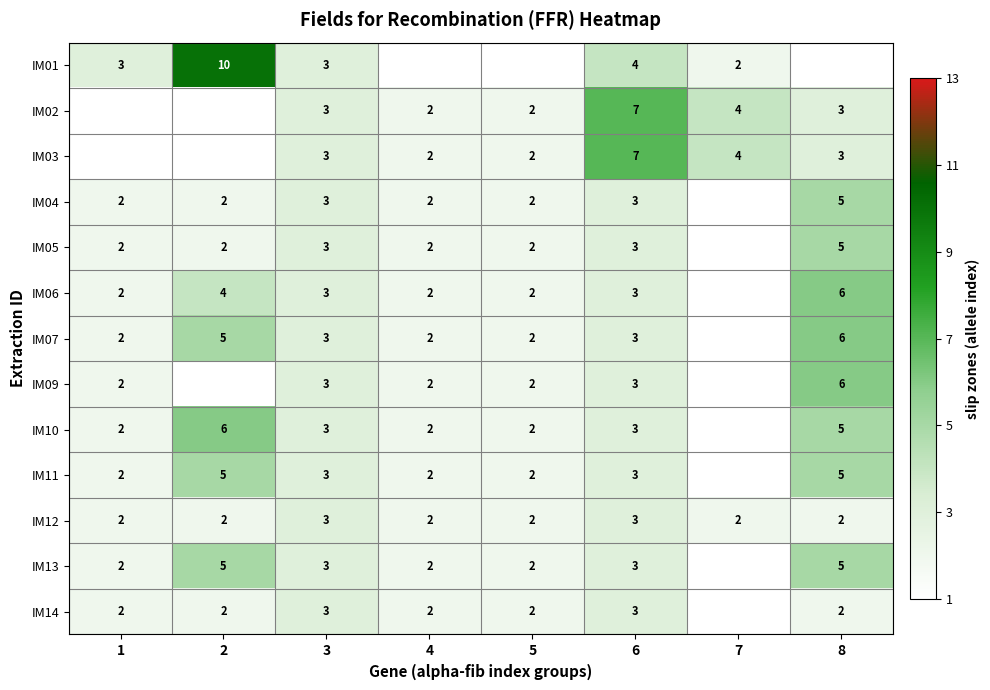

The IM01 series shows 6 at 6. True or false?

False